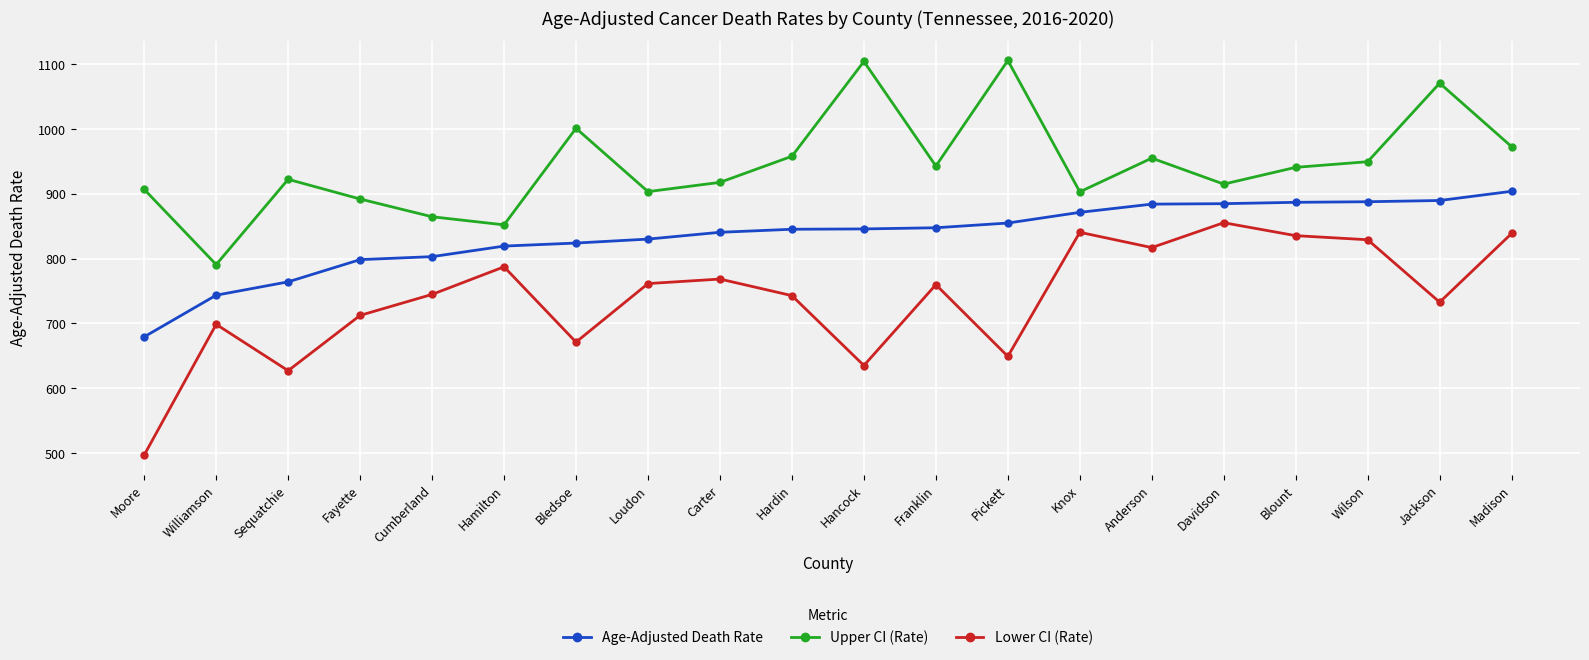

True or false: Age-Adjusted Death Rate and Upper CI (Rate) cross at least once.

False